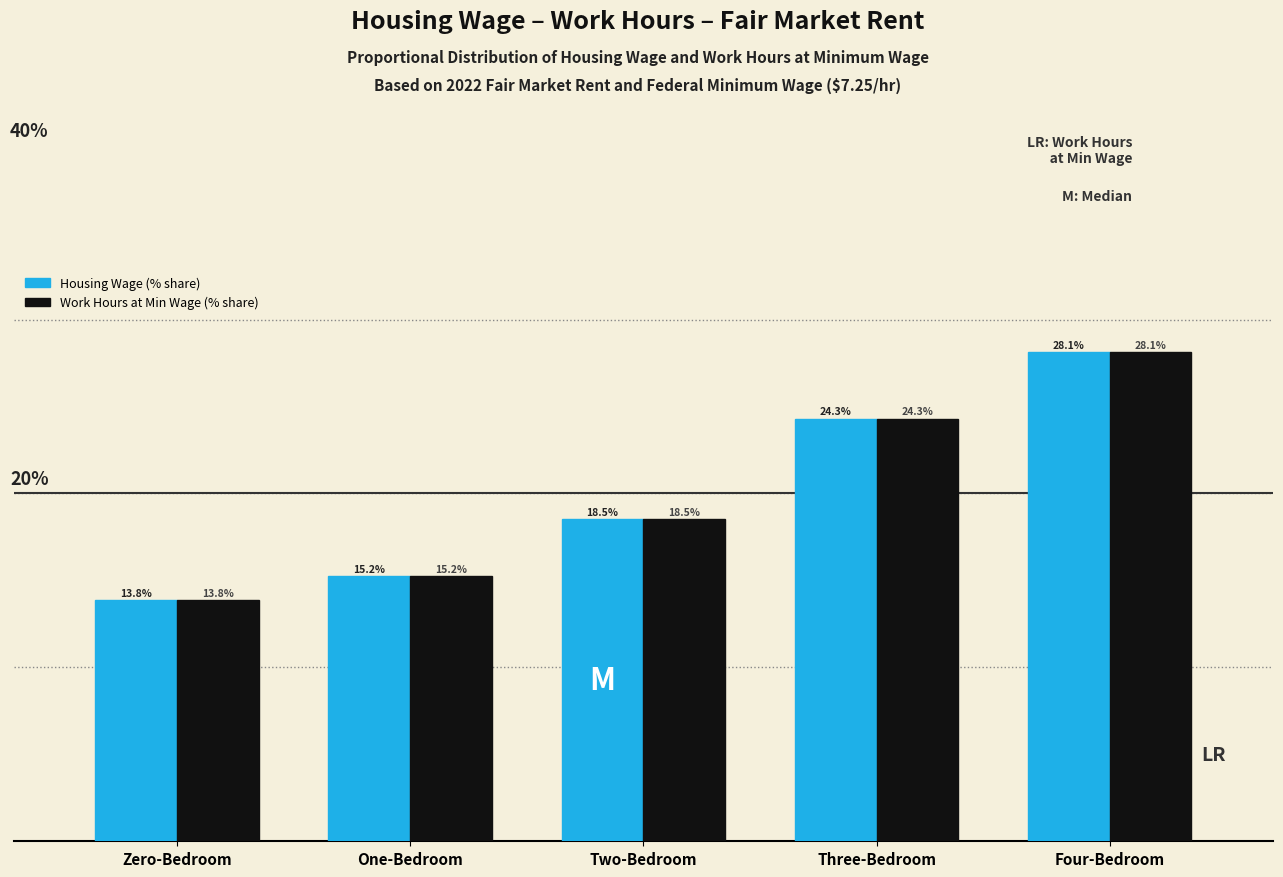

Which label corresponds to the largest value in the chart?

Four-Bedroom